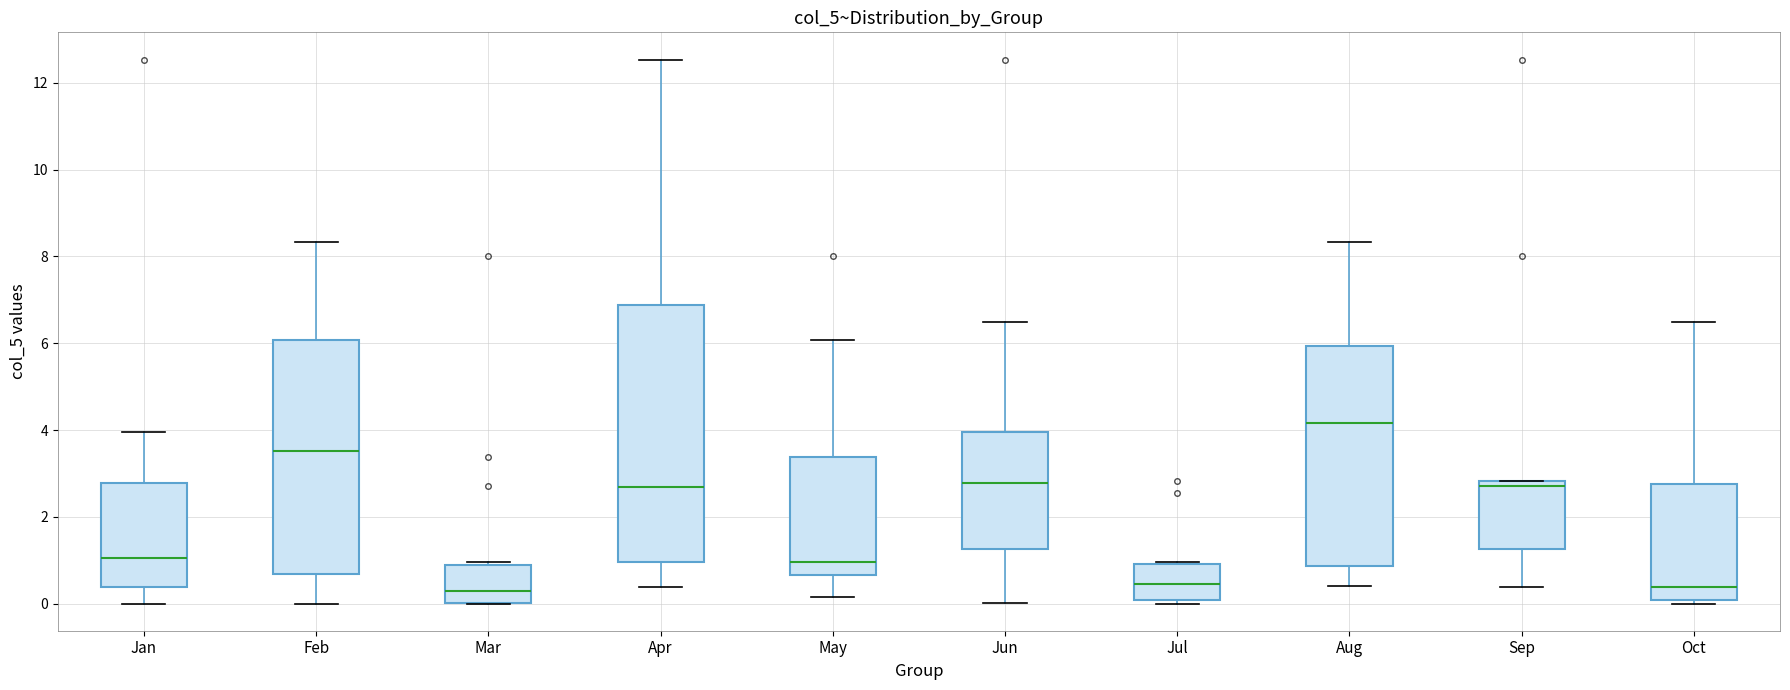

Reading left to right, read every box against the y-axis: the position of its median line, the range the box covers, and the ends of its whiskers. The values are not printed on the chart, so give them approximately, as read against the axis.

Jan: median 1.0, box 0.4 to 2.8, whiskers 0.0 to 4.0
Feb: median 3.6, box 0.6 to 6.0, whiskers 0.0 to 8.4
Mar: median 0.2, box 0.0 to 0.8, whiskers 0.0 to 1.0
Apr: median 2.6, box 1.0 to 6.8, whiskers 0.4 to 12.6
May: median 1.0, box 0.6 to 3.4, whiskers 0.2 to 6.0
Jun: median 2.8, box 1.2 to 4.0, whiskers 0.0 to 6.4
Jul: median 0.4, box 0.0 to 1.0, whiskers 0.0 (just below the box's lower edge) to 1.0
Aug: median 4.2, box 0.8 to 6.0, whiskers 0.4 to 8.4
Sep: median 2.8 (just below the box's upper edge), box 1.2 to 2.8, whiskers 0.4 to 2.8
Oct: median 0.4, box 0.0 to 2.8, whiskers 0.0 (just below the box's lower edge) to 6.4